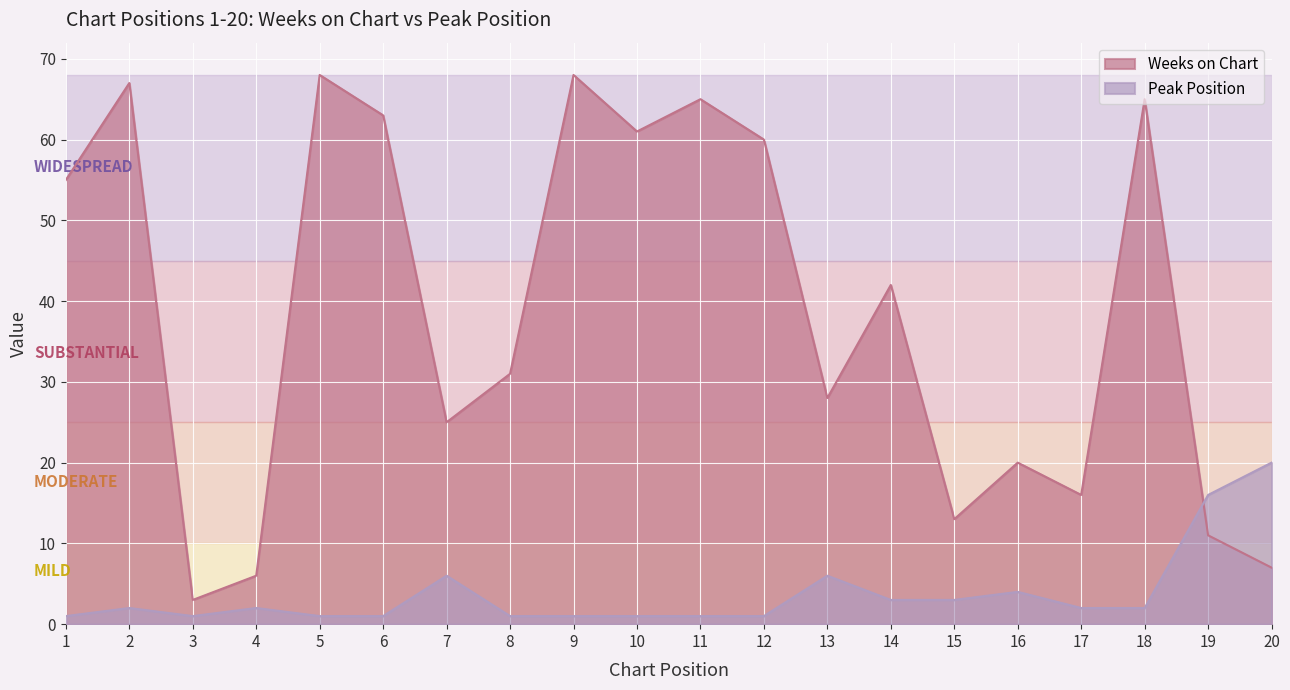

What is the maximum value for Weeks on Chart?

68